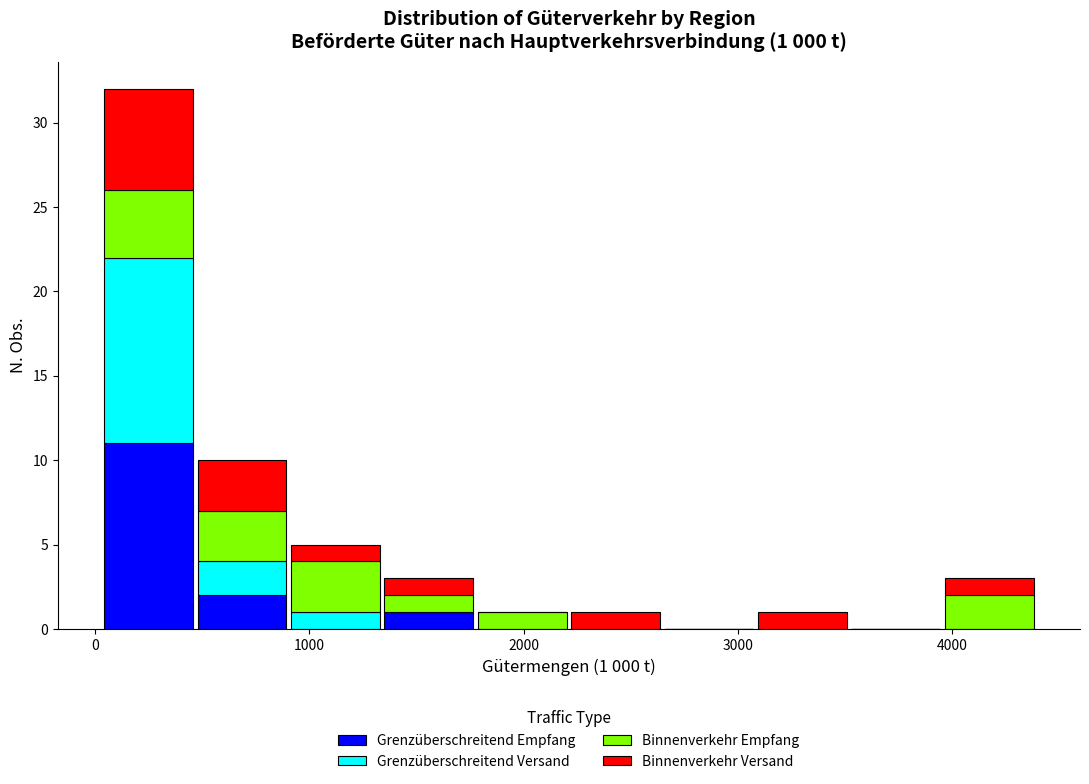

Which range on the x-axis has the tallest stacked bar (by total height)?

0 to 500